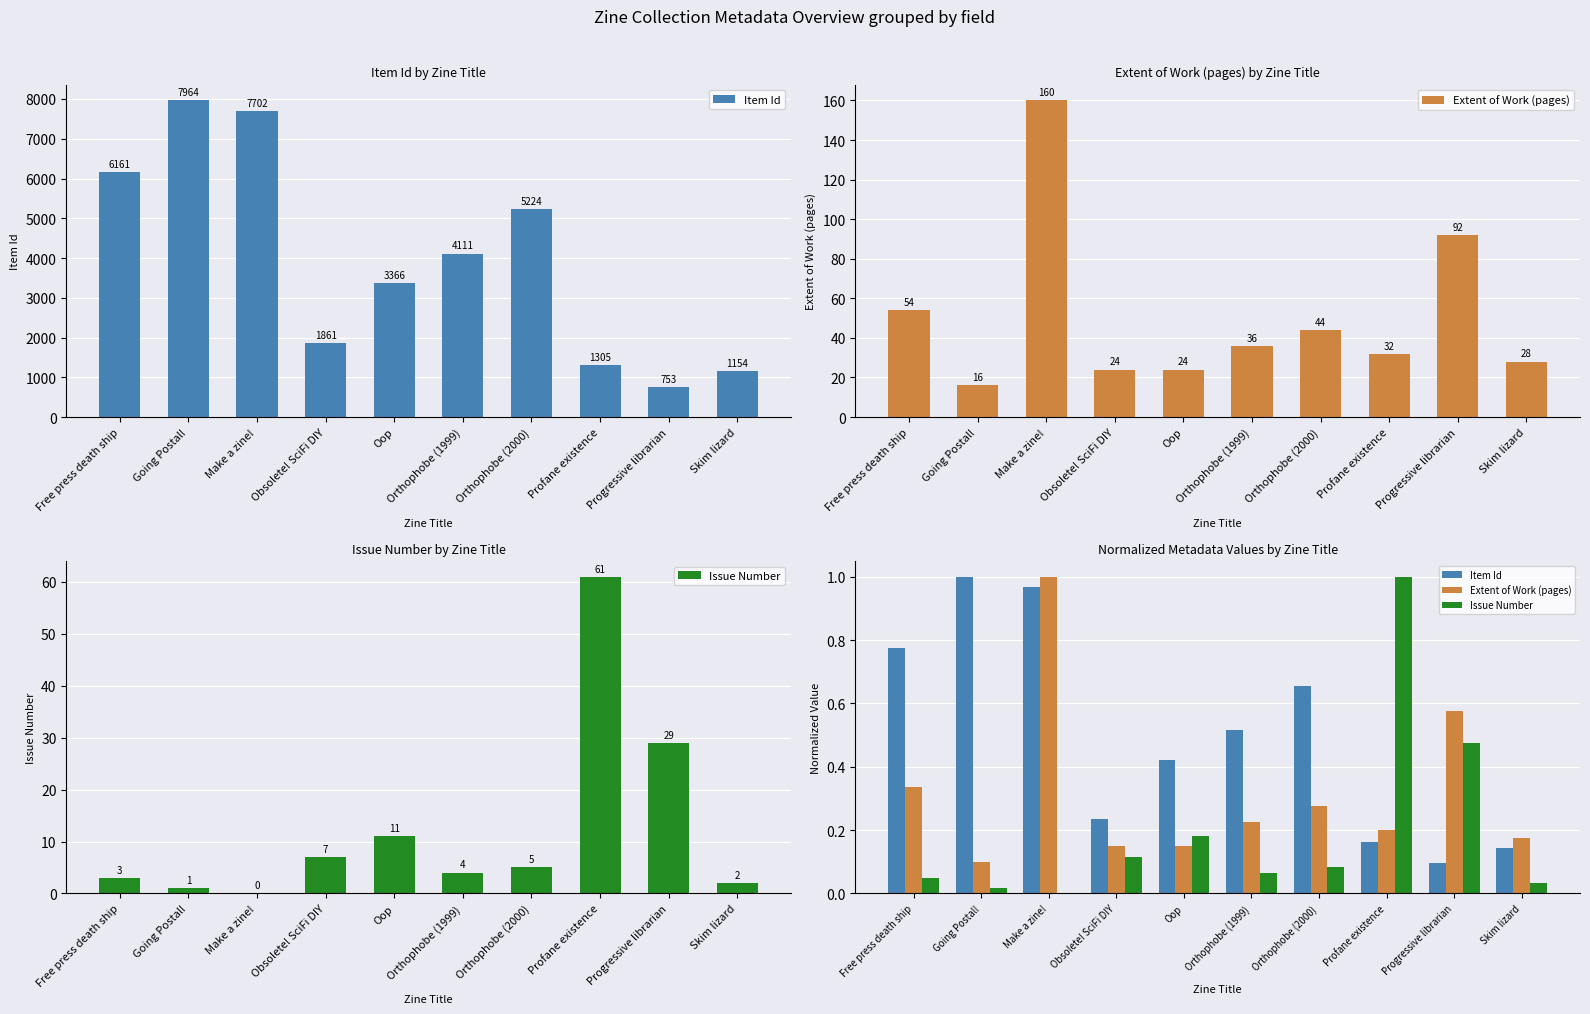

Which series has the largest range (max minus min)?

Issue Number